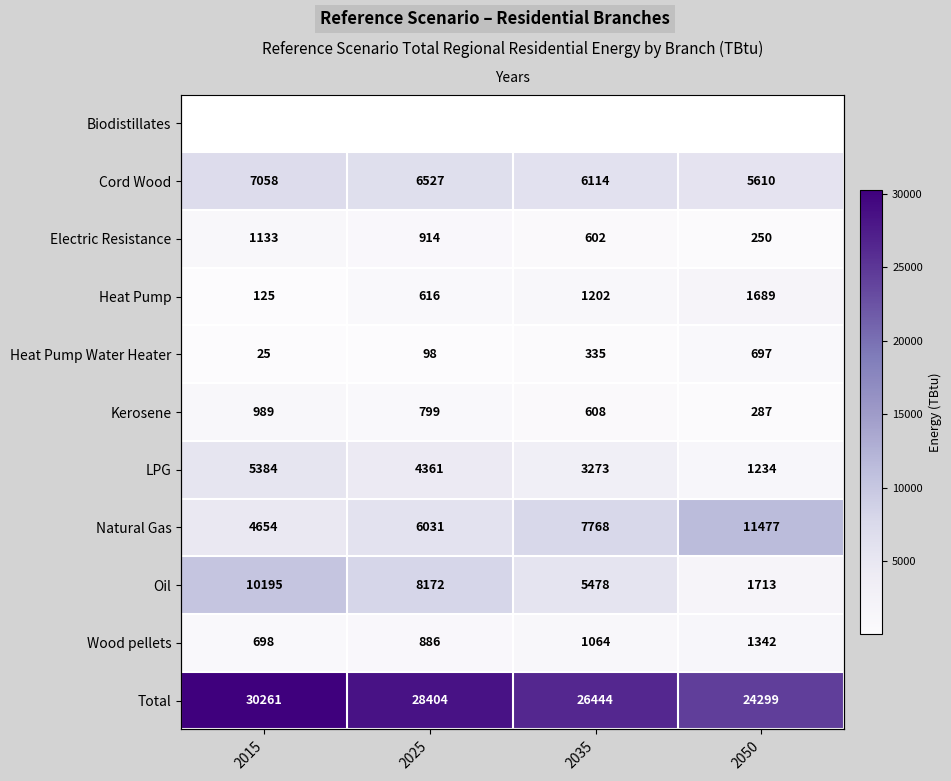

How many data points in LPG are less than 4361?

2